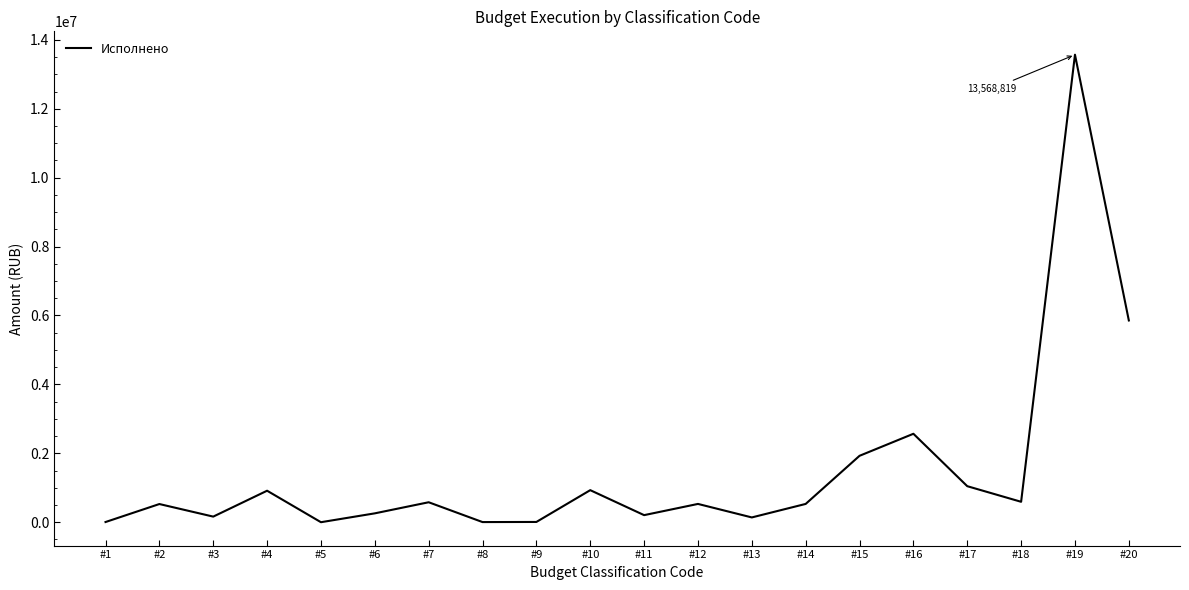

At which label is the value closest to 6784800?

#20